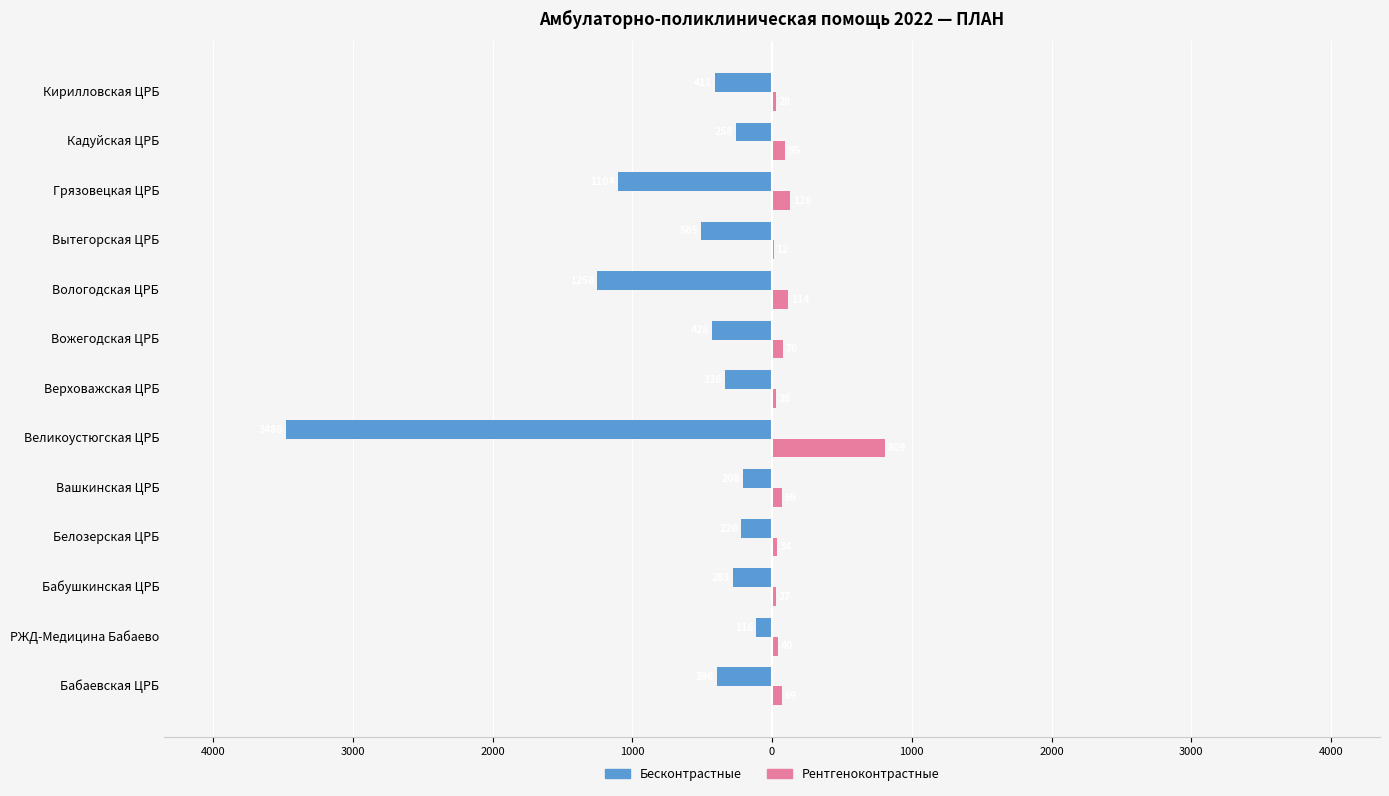

Reading right to left, list all the values displayed in this chart.

Бесконтрастные: -411	-258	-1104	-505	-1250	-428	-336	-3480	-208	-220	-283	-116	-396
Рентгеноконтрастные: 28	95	128	12	114	76	28	809	69	34	27	40	69